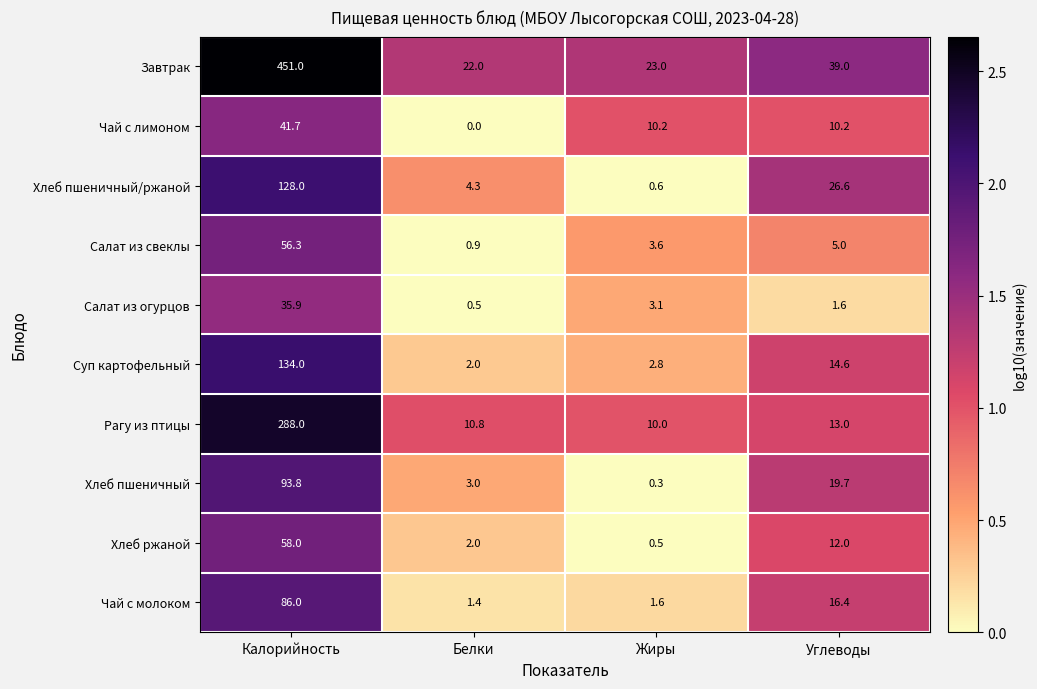

Between Калорийность and Белки, which series saw the biggest shift?

Завтрак